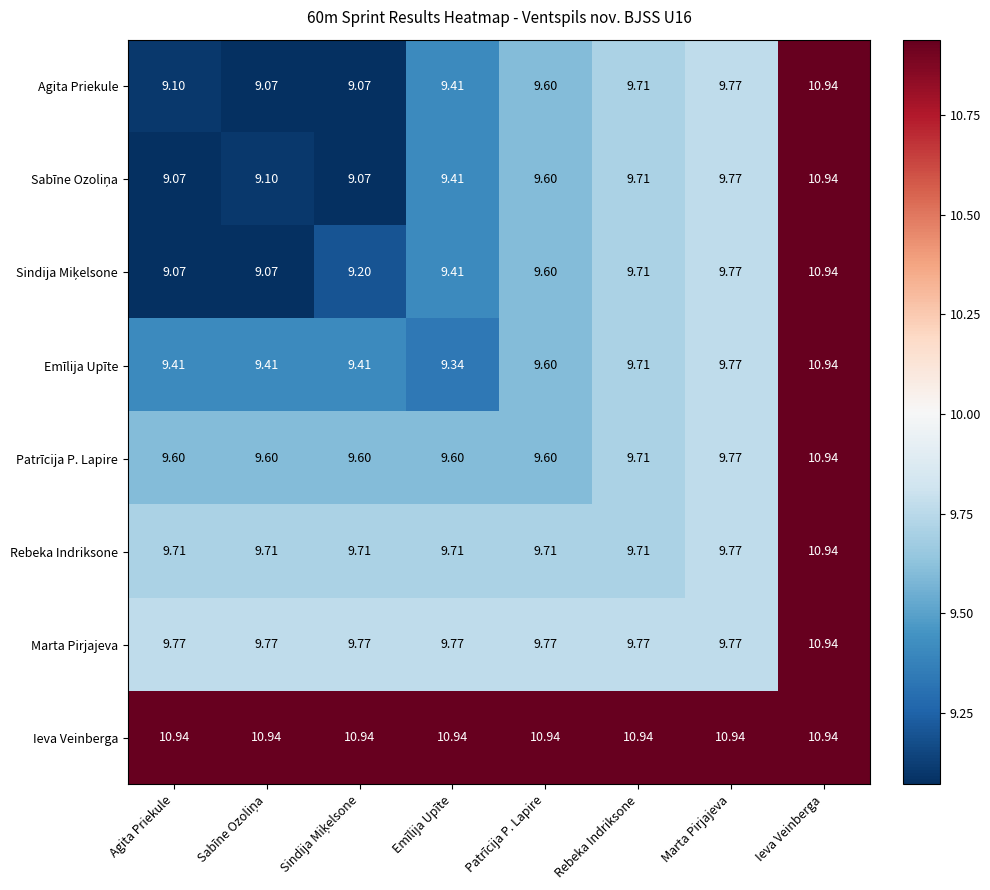

At which category is the sum across all series the highest?

Ieva Veinberga